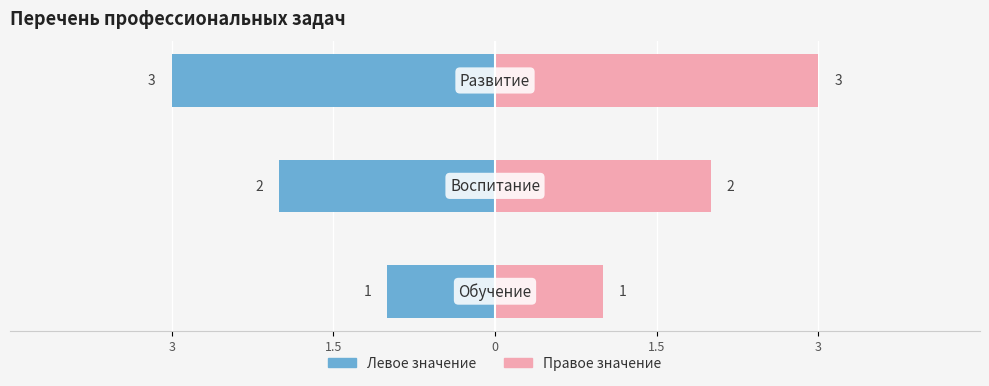

Reading left to right, list all the values displayed in this chart.

Значение (лево): 3=-1	1.5=-2	0=-3
Значение (право): 3=1	1.5=2	0=3